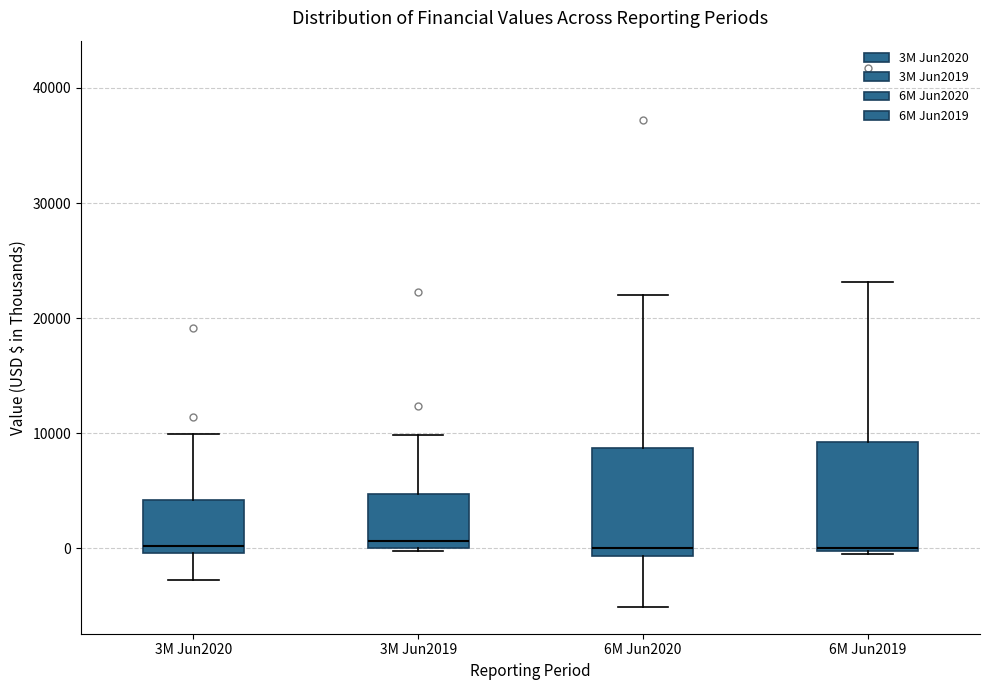

Reading left to right, read every box against the y-axis: the position of its median line, the range the box covers, and the ends of its whiskers. The values are not printed on the chart, so give them approximately, as read against the axis.

3M Jun2020: median 0 (just above the box's lower edge), box 0 to 4000, whiskers -3000 to 10000
3M Jun2019: median 1000, box 0 to 5000, whiskers 0 to 10000
6M Jun2020: median 0, box -1000 to 9000, whiskers -5000 to 22000
6M Jun2019: median 0, box 0 to 9000, whiskers -1000 to 23000